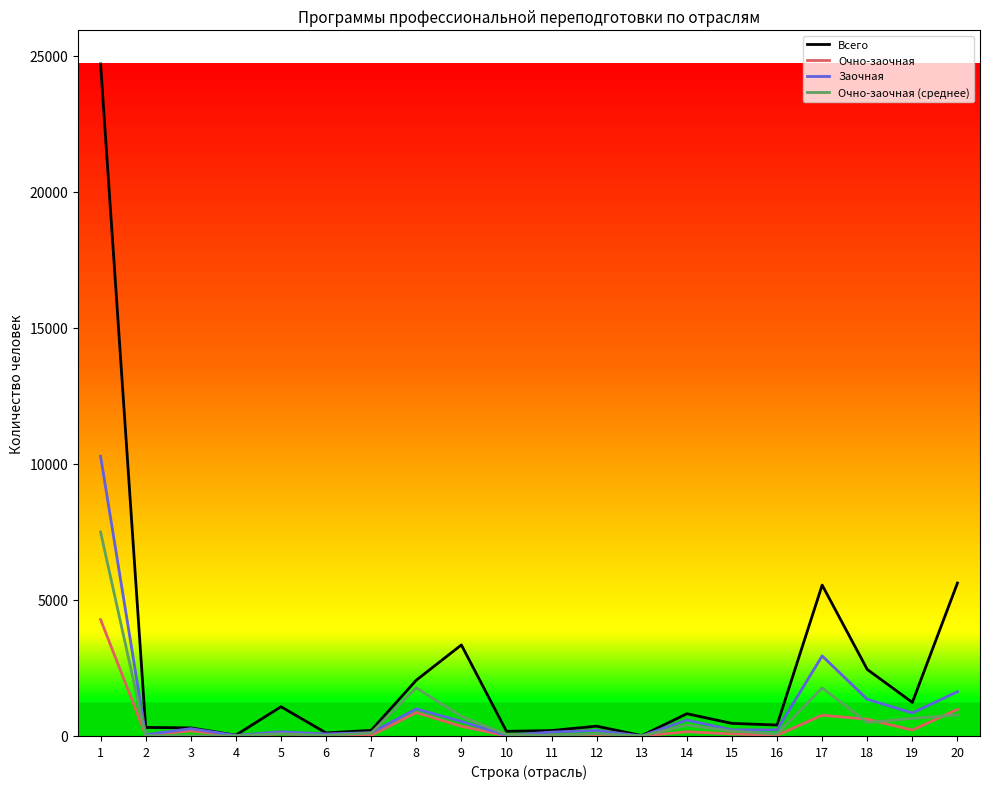

Which series has the largest range (max minus min)?

Всего